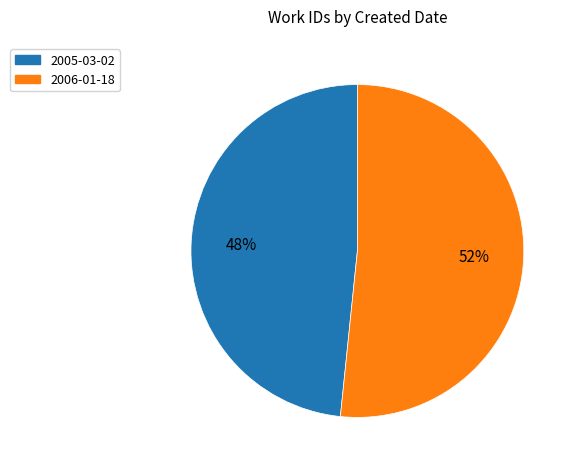

Is 2006-01-18 the majority of the pie?

Yes